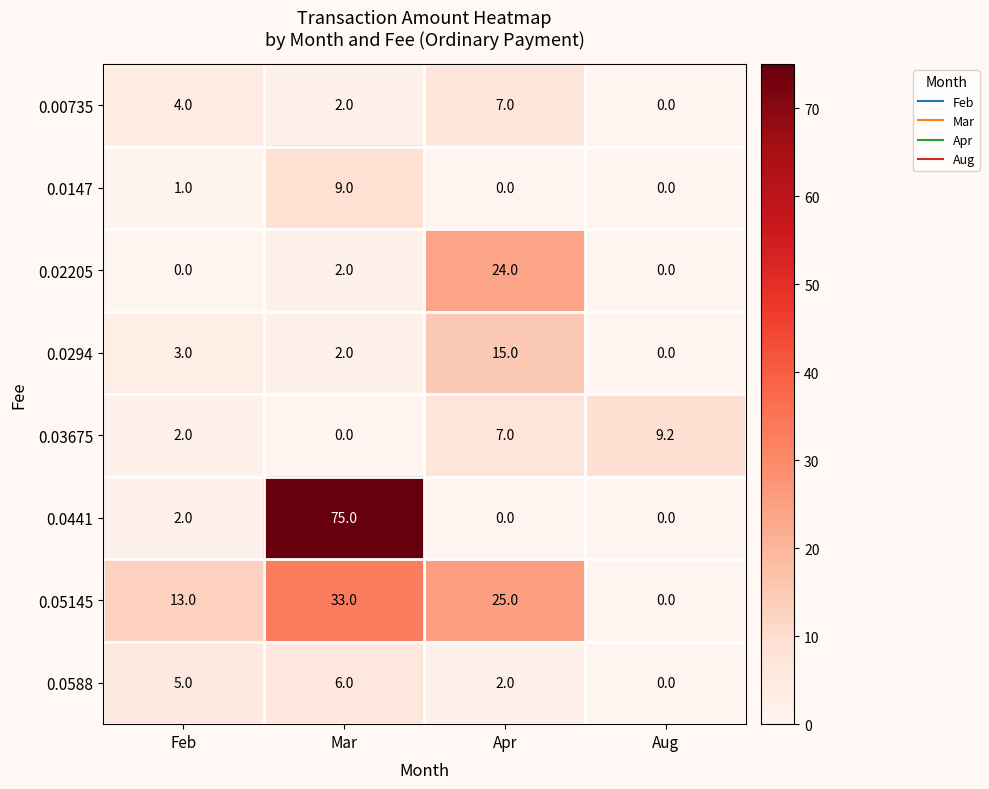

At which label does 0.00735 reach its minimum?

Aug